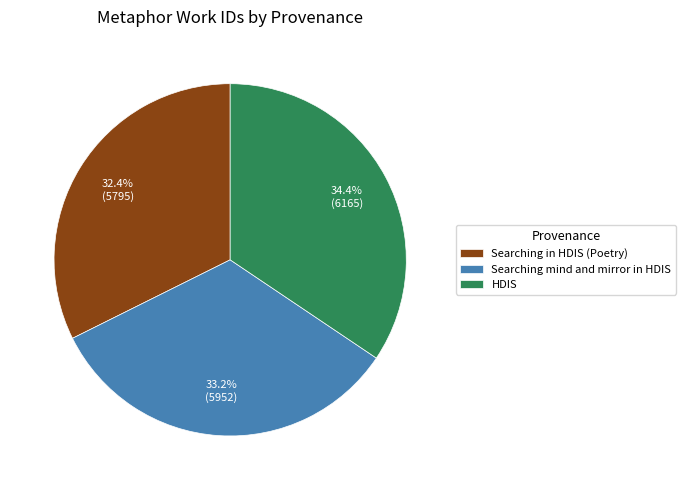

True or false: HDIS accounts for 34% of the total.

True